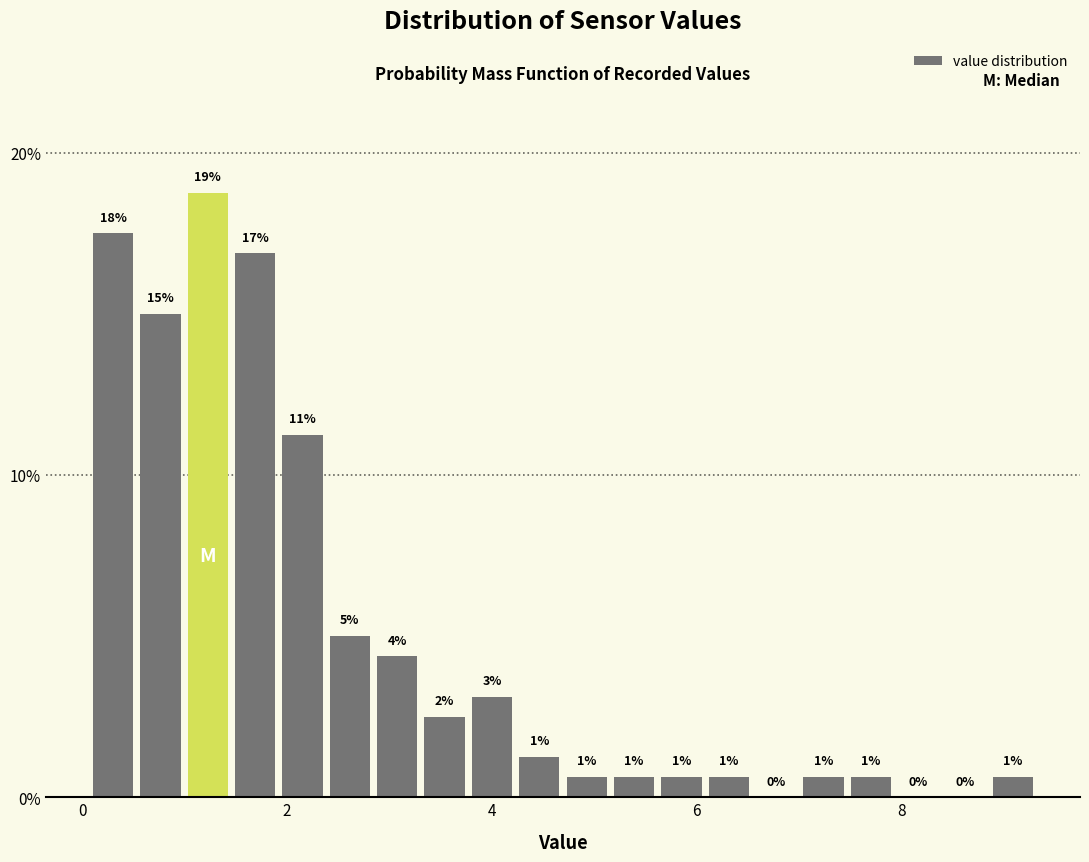

Read against the x-axis, roughly where is the centre of the tallest bar?

1.2